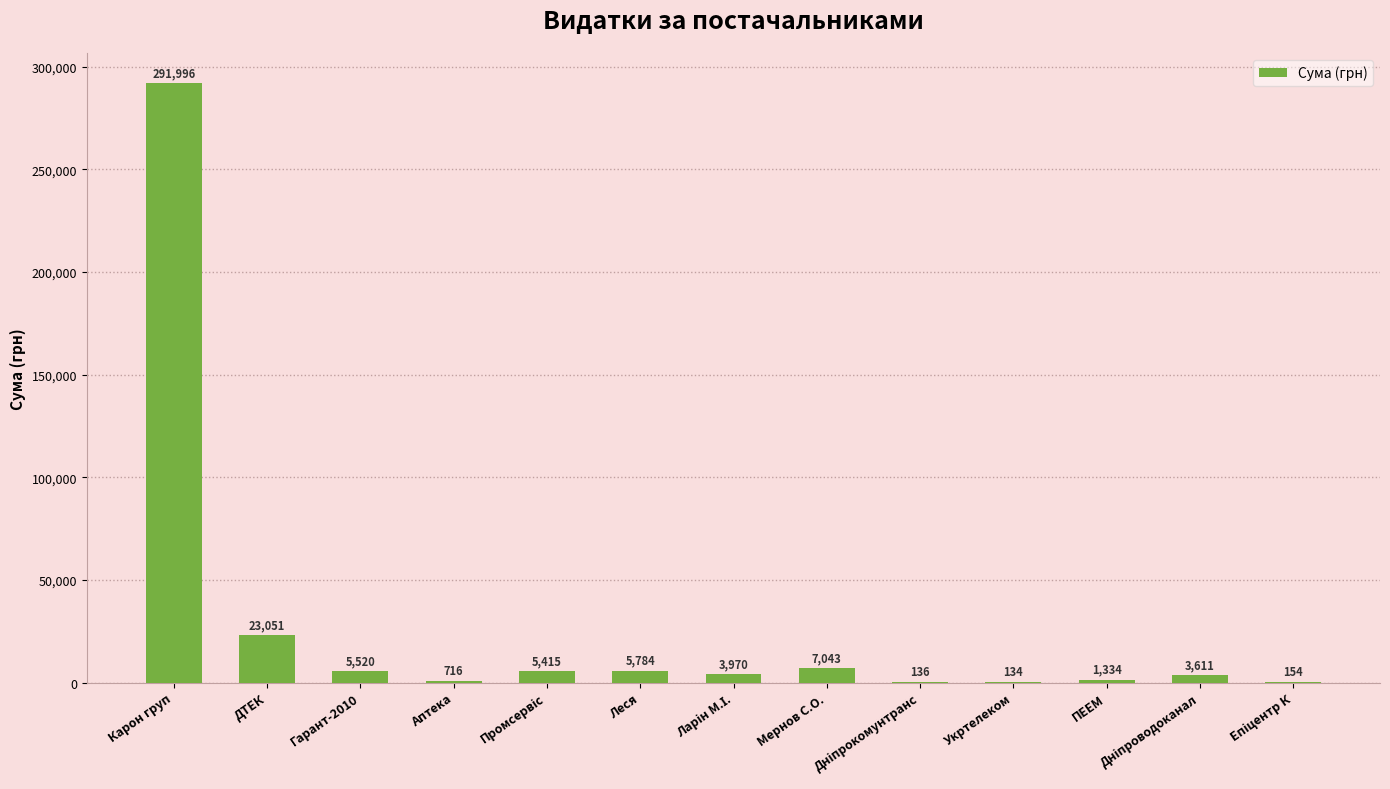

At which label is the value closest to 146064?

ДТЕК